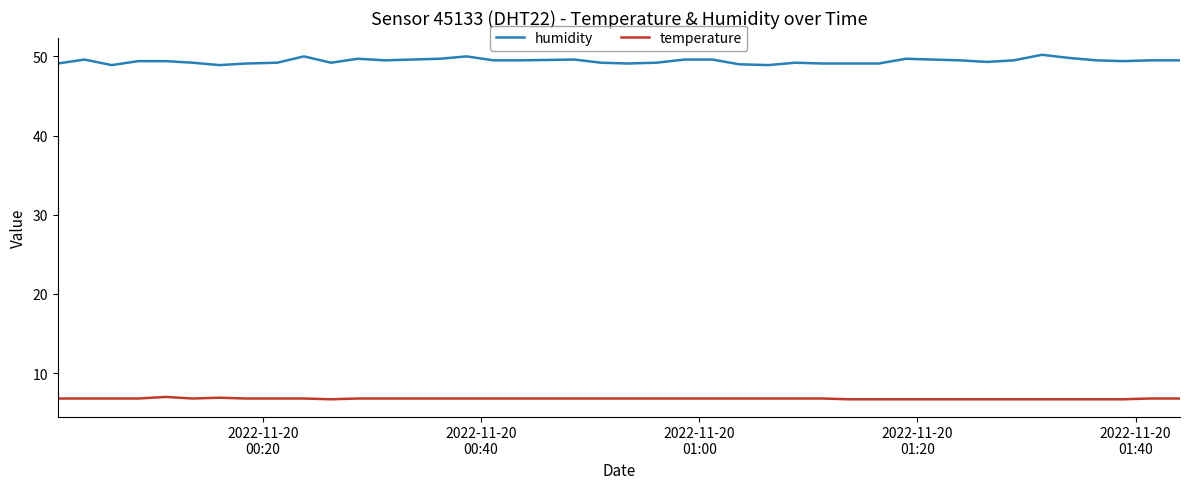

Which series has the widest spread of values?

humidity